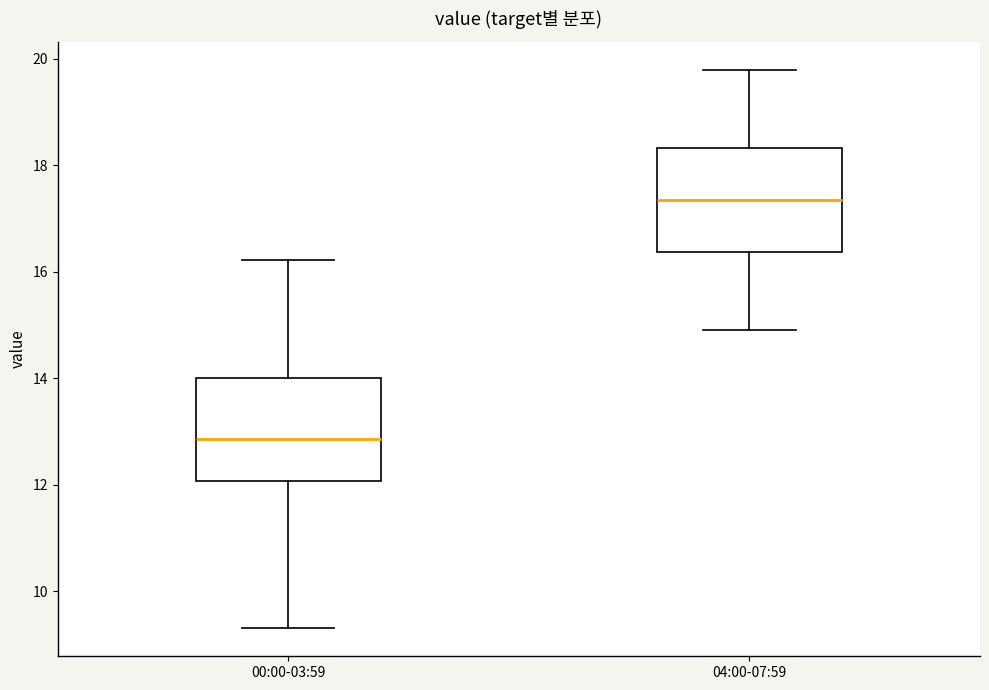

Which box's median line is the lowest?

00:00-03:59